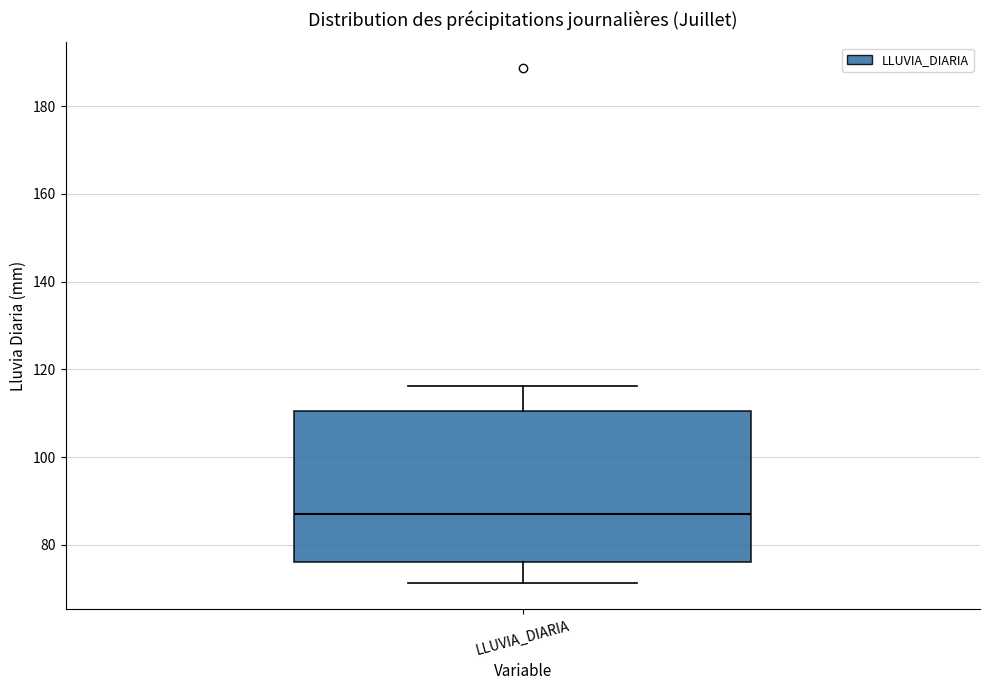

Where does the median line of the box for LLUVIA_DIARIA sit on the y-axis? The values are not printed on the chart, so give them approximately, as read against the axis.

88